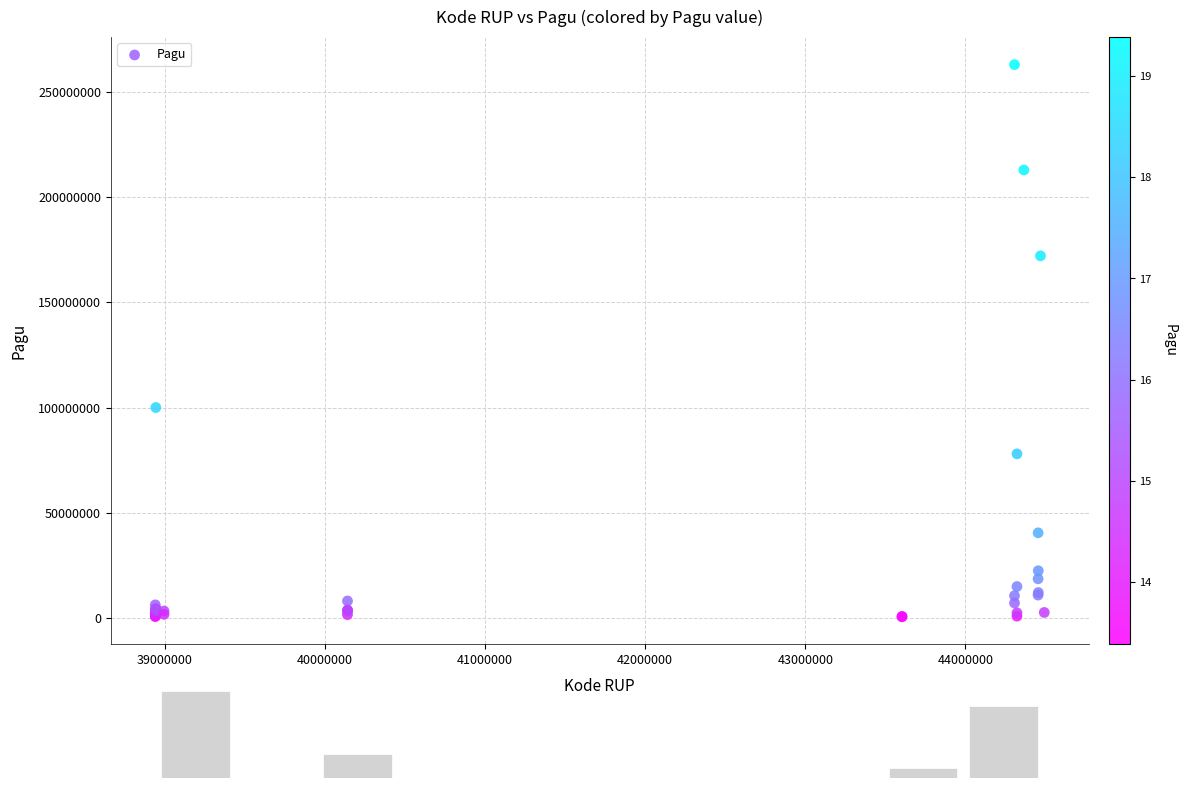

What Y value in the scatter plot is closest to 131724300?

100000000